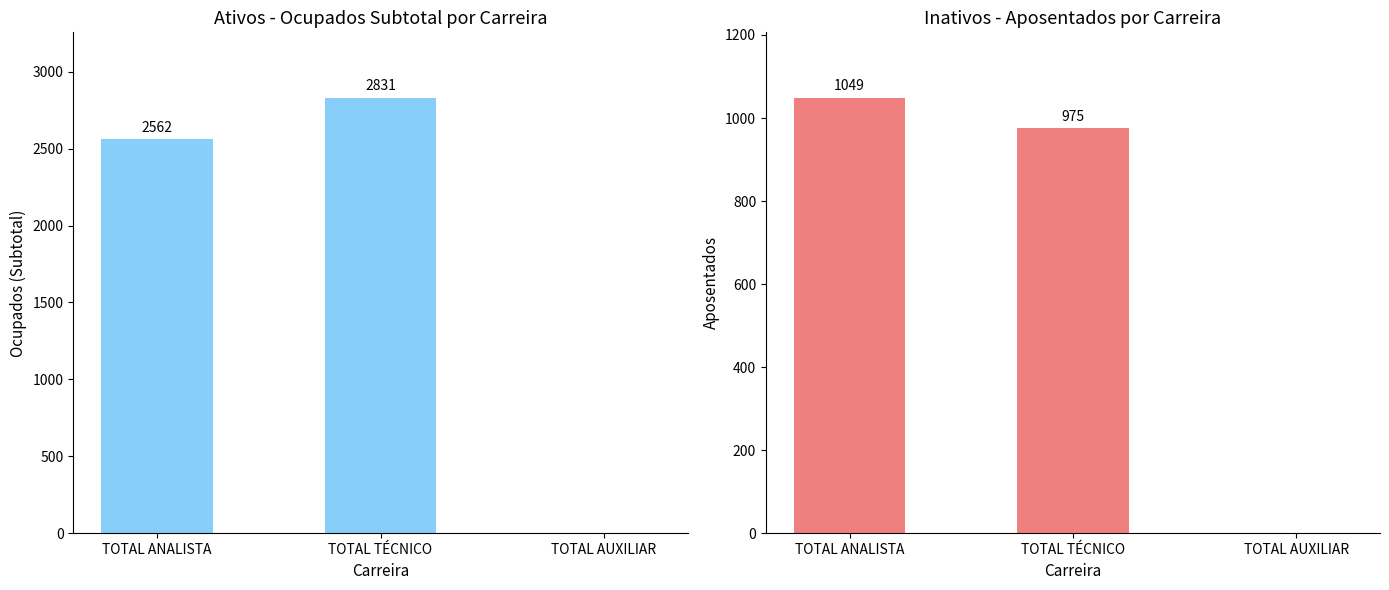

Is the value of Inativos (Aposentados) at TOTAL AUXILIAR greater than the value of Ativos (Ocupados Subtotal) at TOTAL AUXILIAR?

No